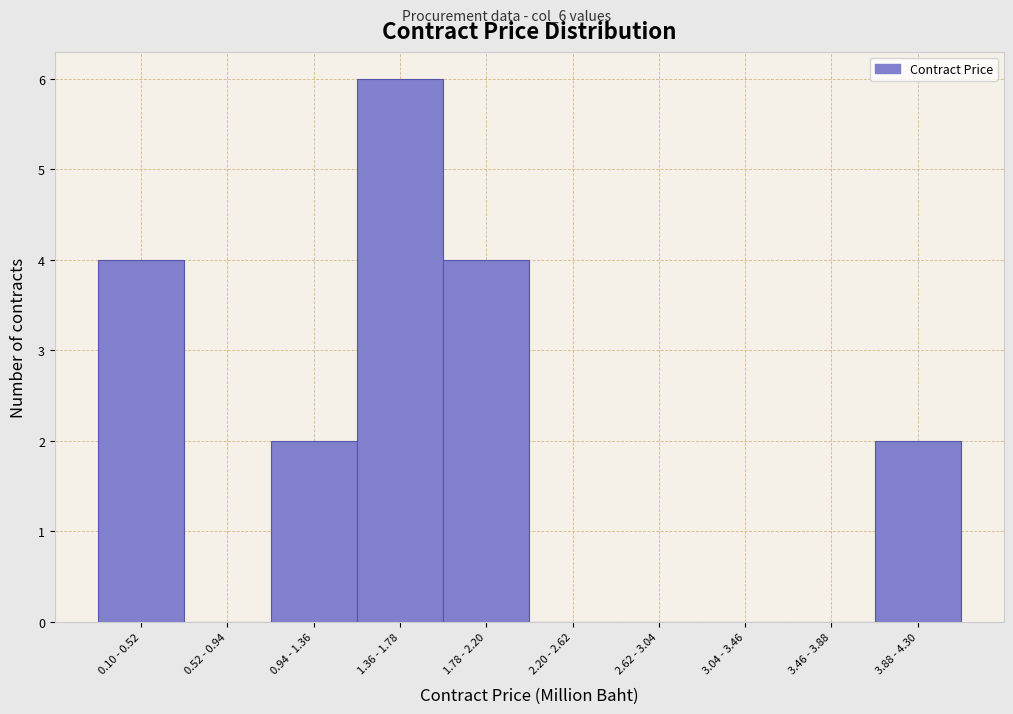

Reading left to right, transcribe all the data shown in this chart.

0.10 - 0.52=4	0.52 - 0.94=0	0.94 - 1.36=2	1.36 - 1.78=6	1.78 - 2.20=4	2.20 - 2.62=0	2.62 - 3.04=0	3.04 - 3.46=0	3.46 - 3.88=0	3.88 - 4.30=2